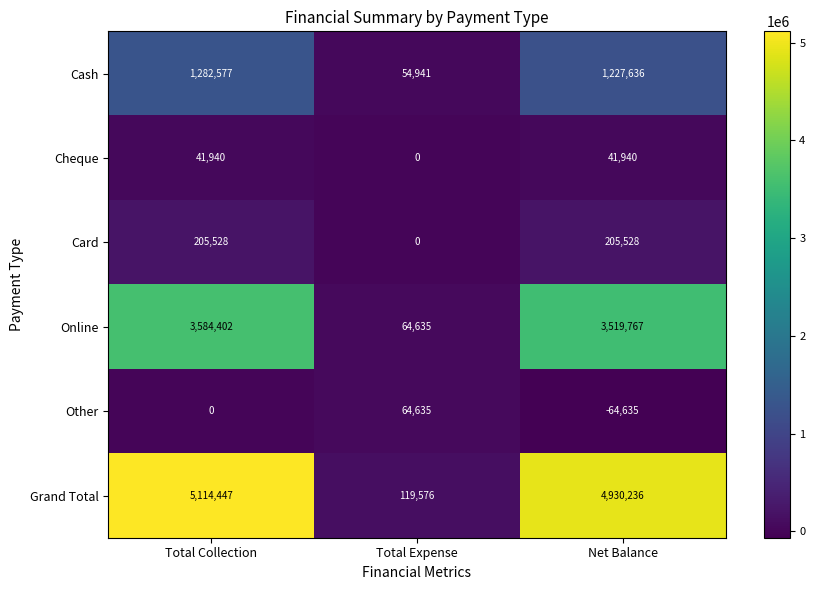

Count the Card values in the range 0 to 205528.

3